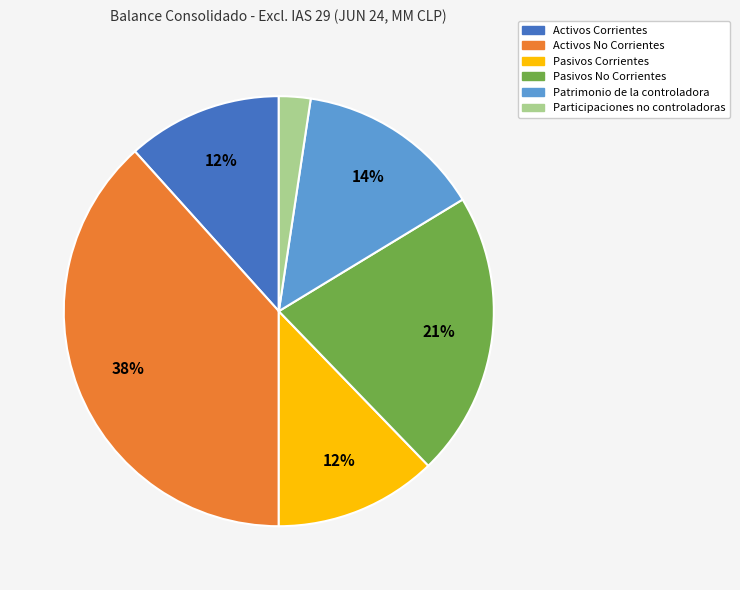

Count the number of slices in the pie.

6